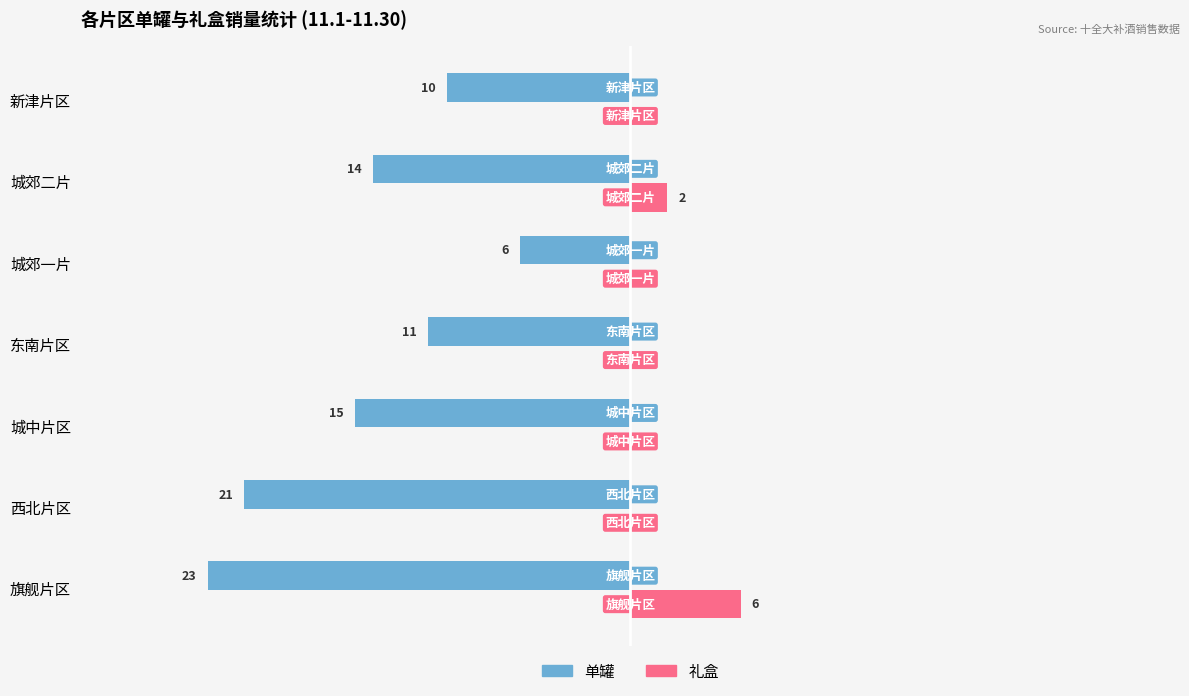

Is the value of 单罐 at 城郊二片 greater than the value of 礼盒 at 新津片区?

No